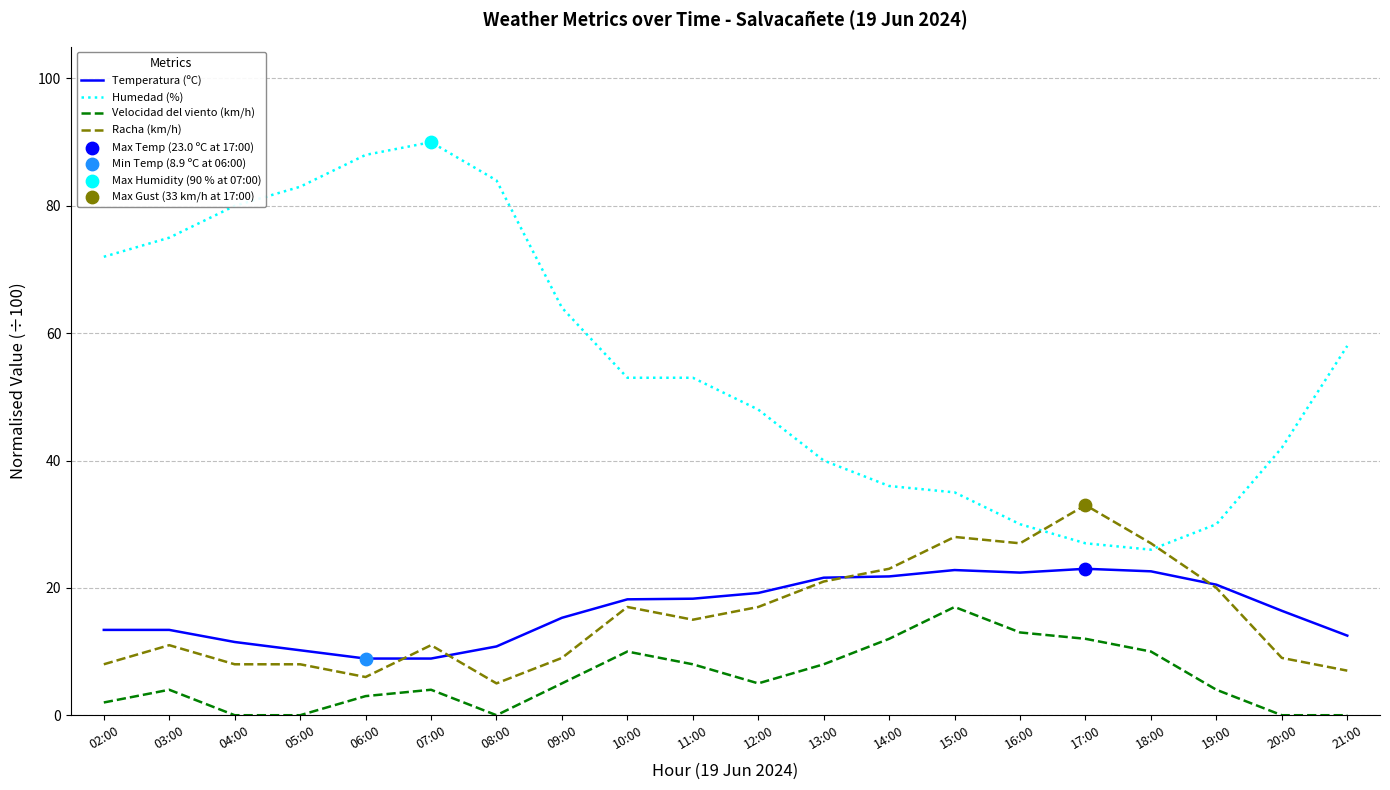

What is the total value across all series at 16:00?

0.9